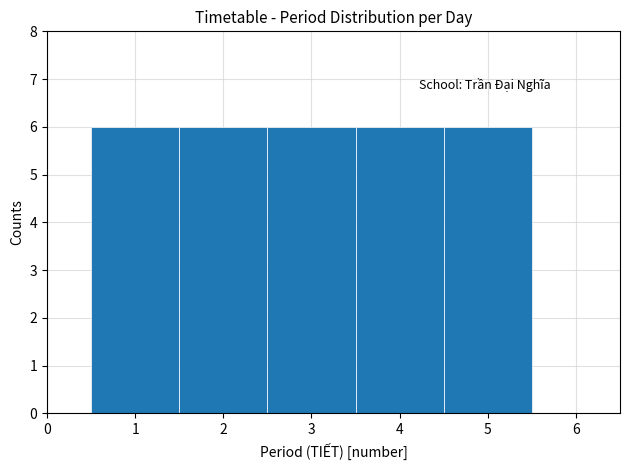

Reading left to right, transcribe this chart: for each bar, give the range it covers on the x-axis and its height. The values are not printed on the chart, so give them approximately, as read against the axis.

0.5 to 1.5: 6
1.5 to 2.5: 6
2.5 to 3.5: 6
3.5 to 4.5: 6
4.5 to 5.5: 6